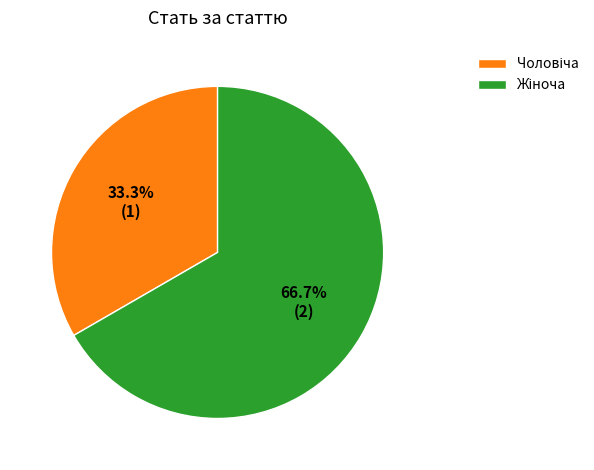

Is there a majority slice in this chart?

Yes